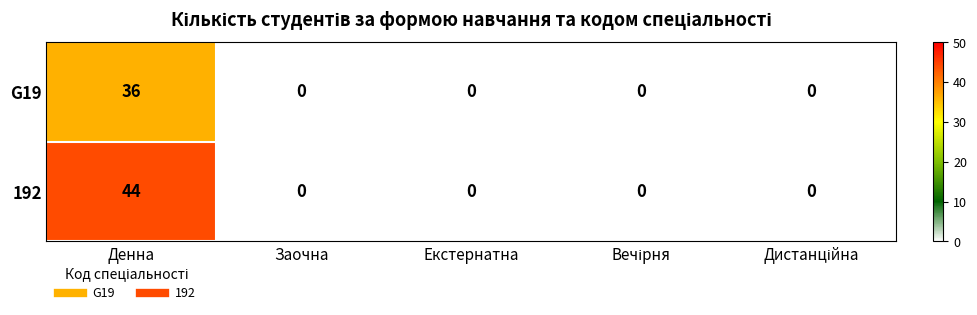

Which series has the largest total across all categories?

192